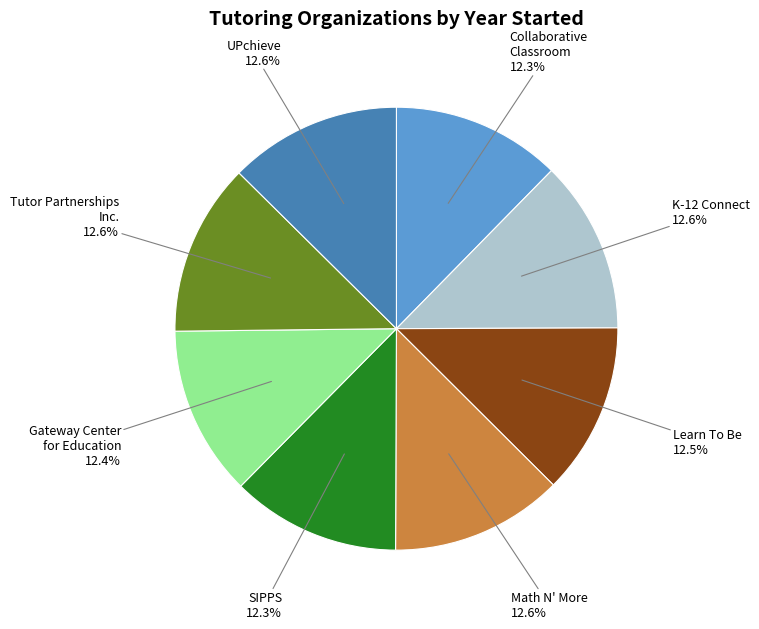

Is there any slice that represents more than half of the pie?

No